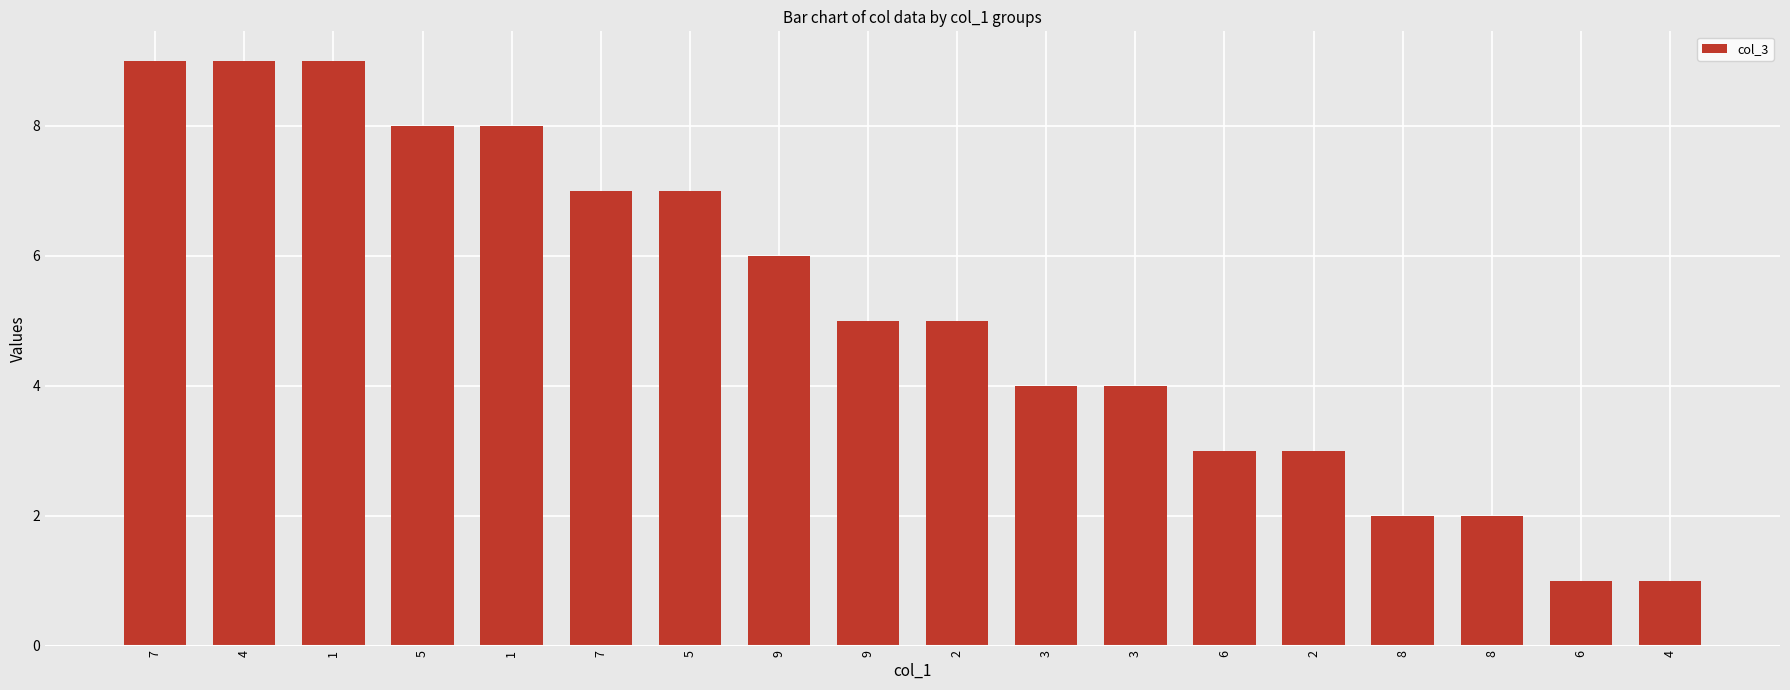

Reading left to right, transcribe all the data shown in this chart.

7=9	4=9	1=9	5=8	1=8	7=7	5=7	9=6	9=5	2=5	3=4	3=4	6=3	2=3	8=2	8=2	6=1	4=1